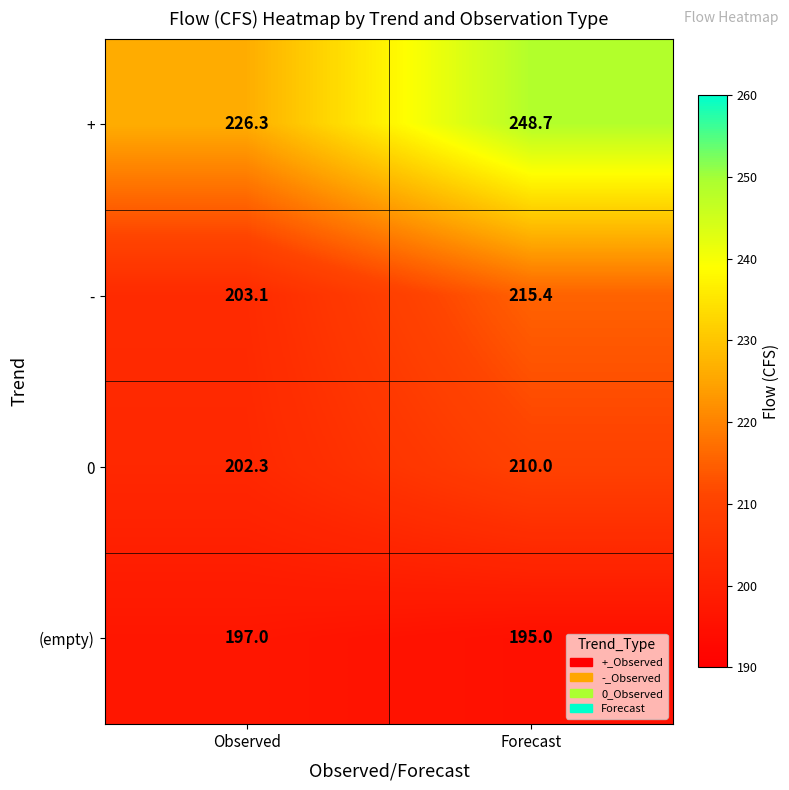

At which category is the sum across all series the highest?

Forecast